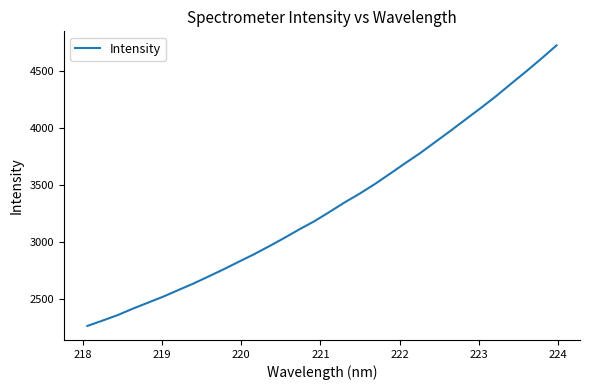

What is the difference between the maximum and minimum values?

2464.5